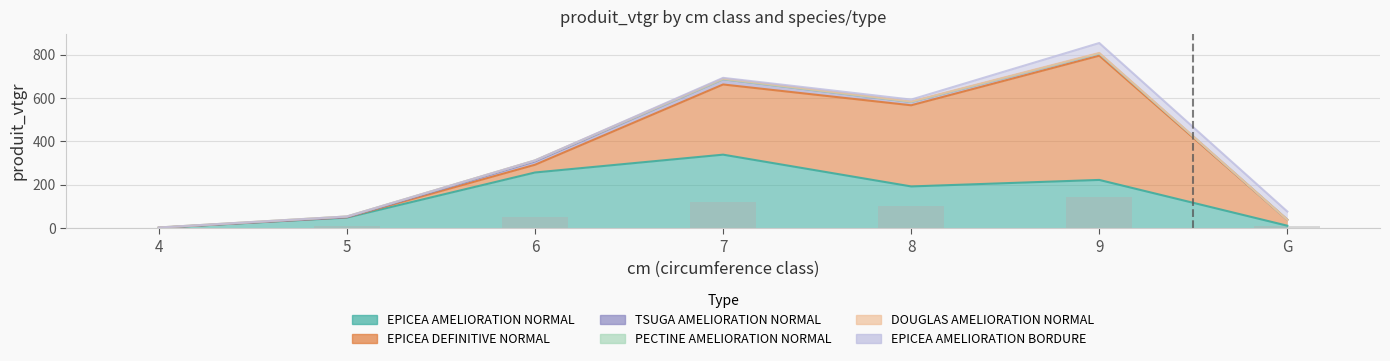

Where does the TSUGA AMELIORATION NORMAL series first go above 10?

6